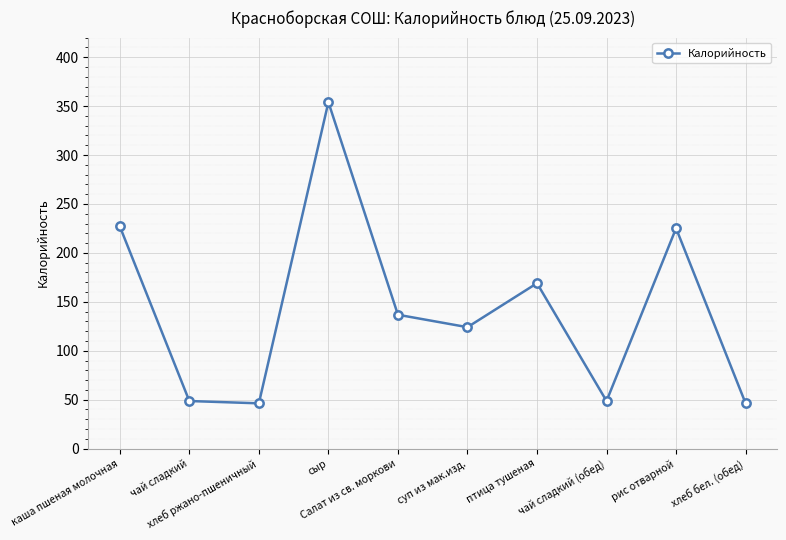

How many values are below 136?

5